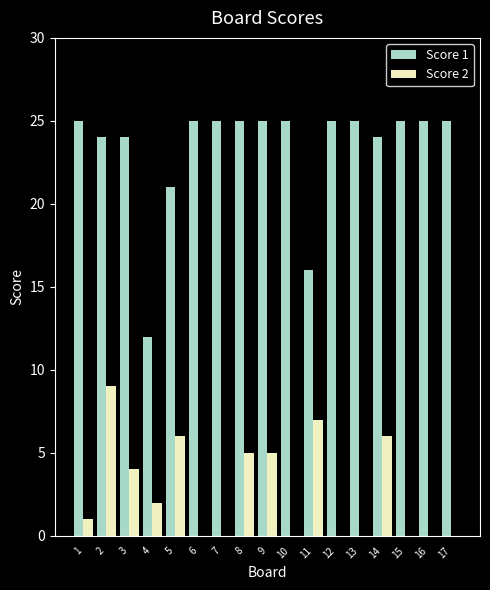

What is the approximate value of Score 1 at 9?

25